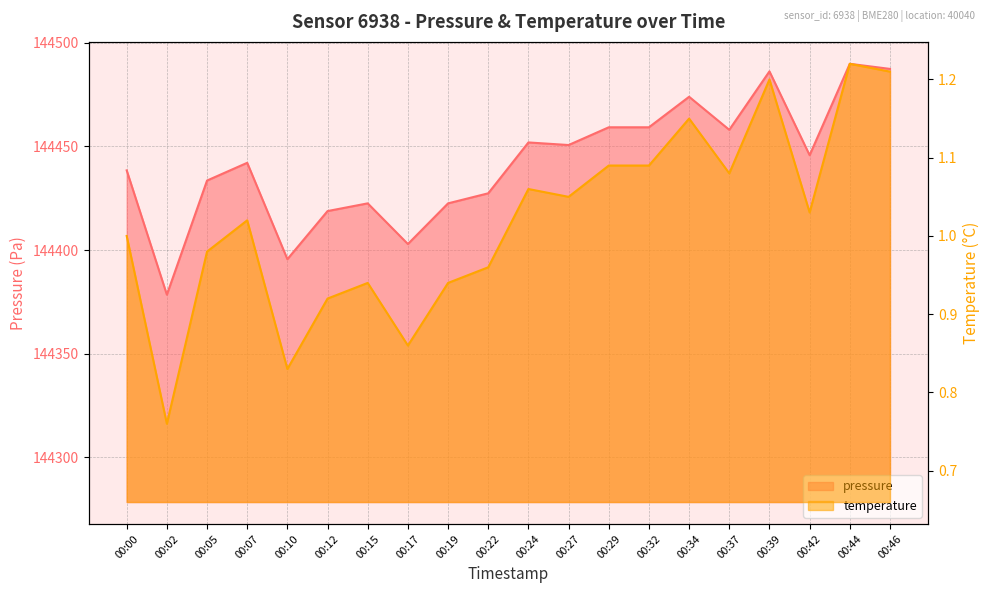

What is the smallest value displayed?

0.8